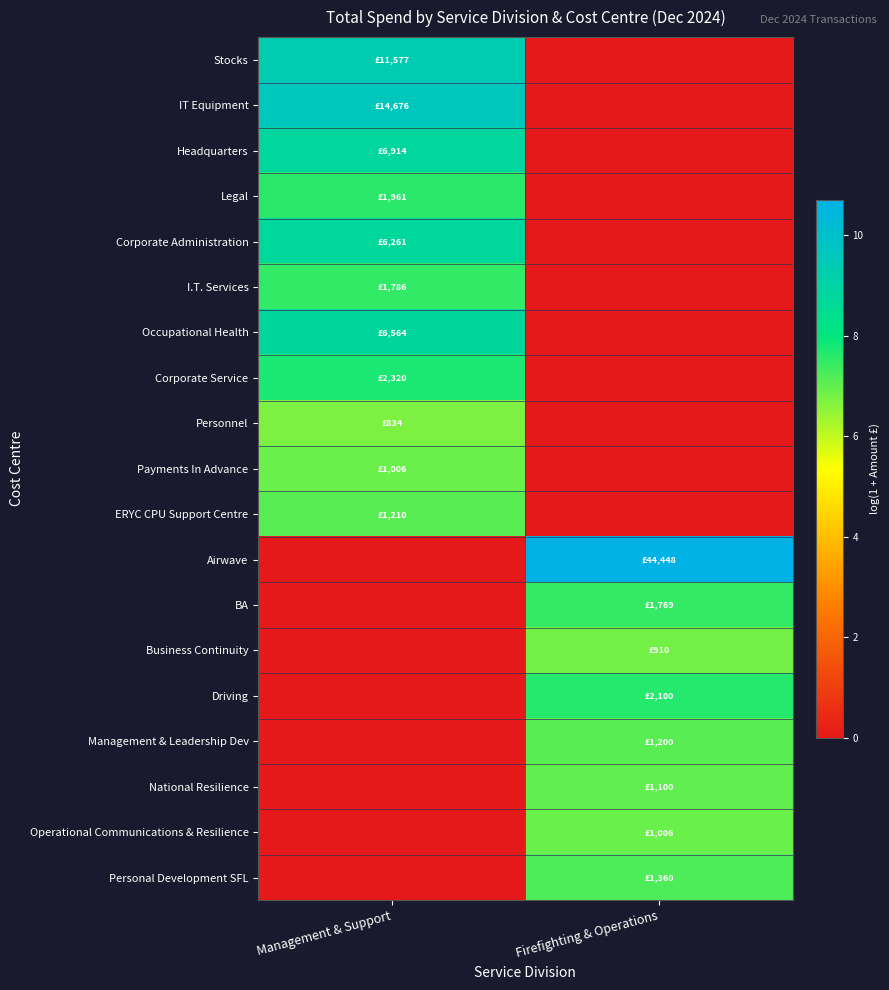

How many distinct data groups are displayed?

19